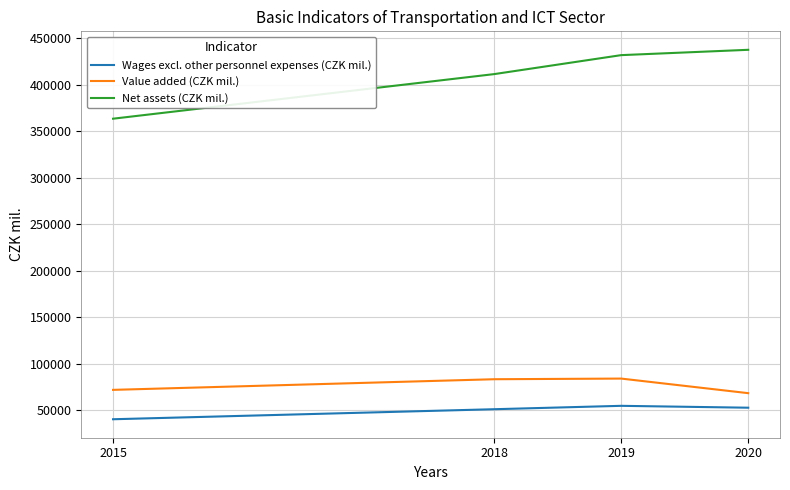

How many lines are shown in the chart?

3